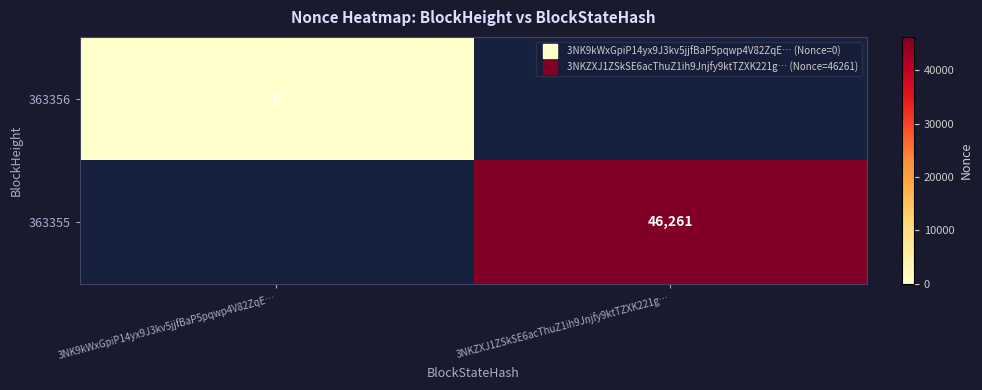

How many values in 363355 are above zero?

1